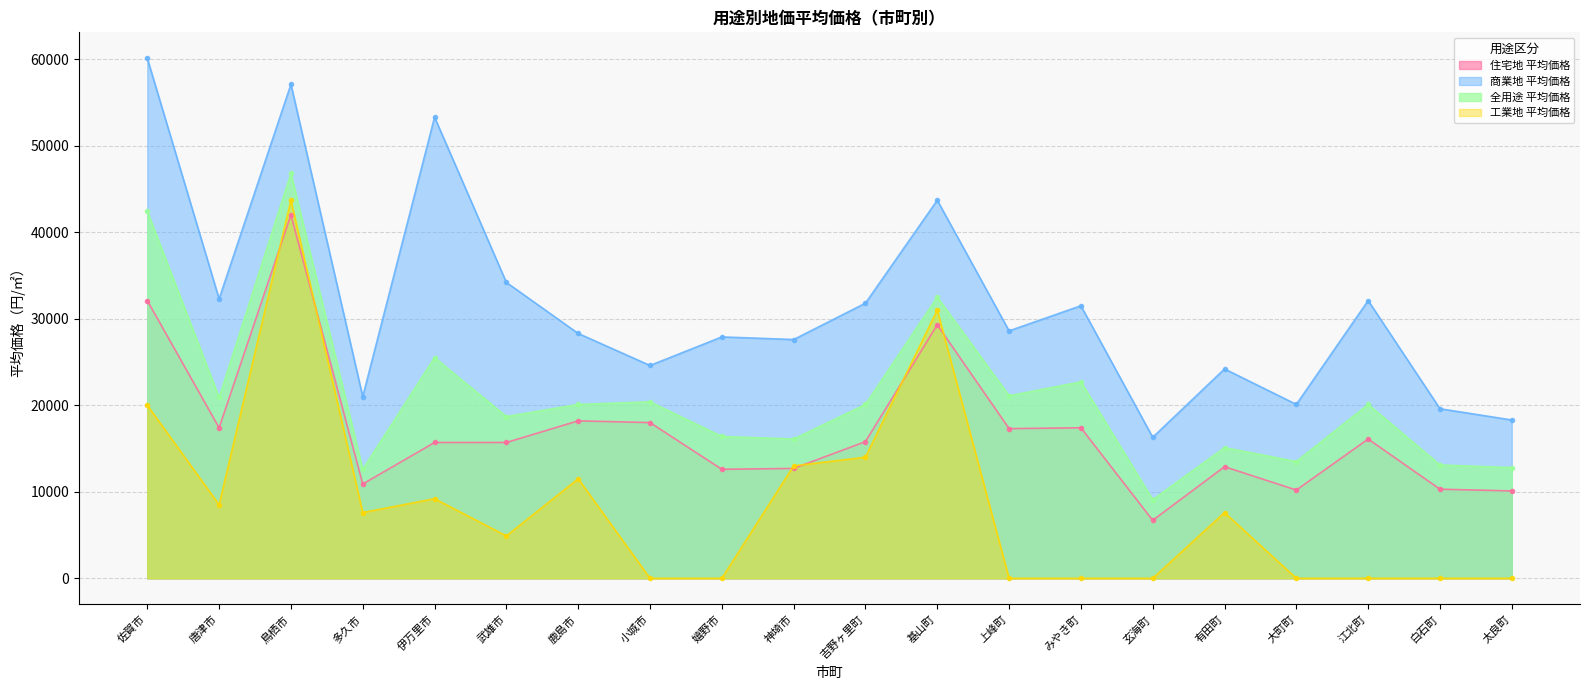

What is the average value of the 全用途 平均価格 series?

21000